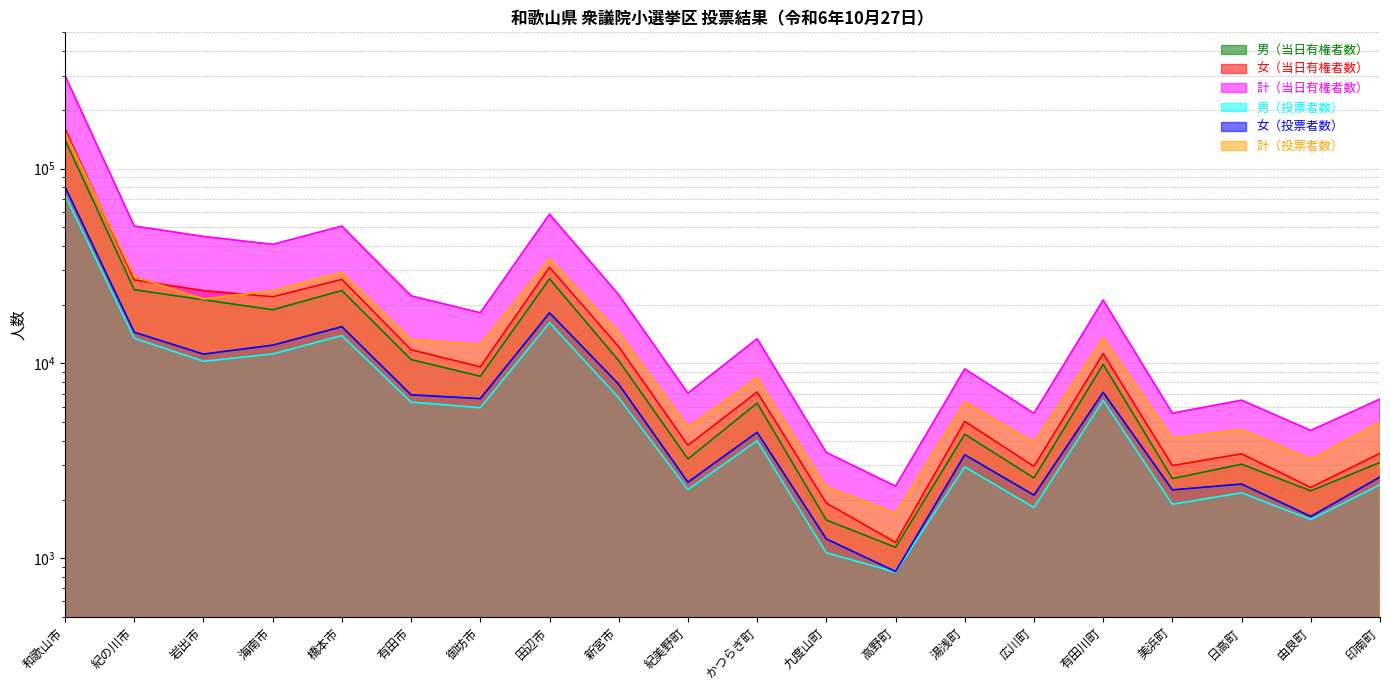

What is the difference between the 男（当日有権者数） values at 新宮市 and 和歌山市?

129863